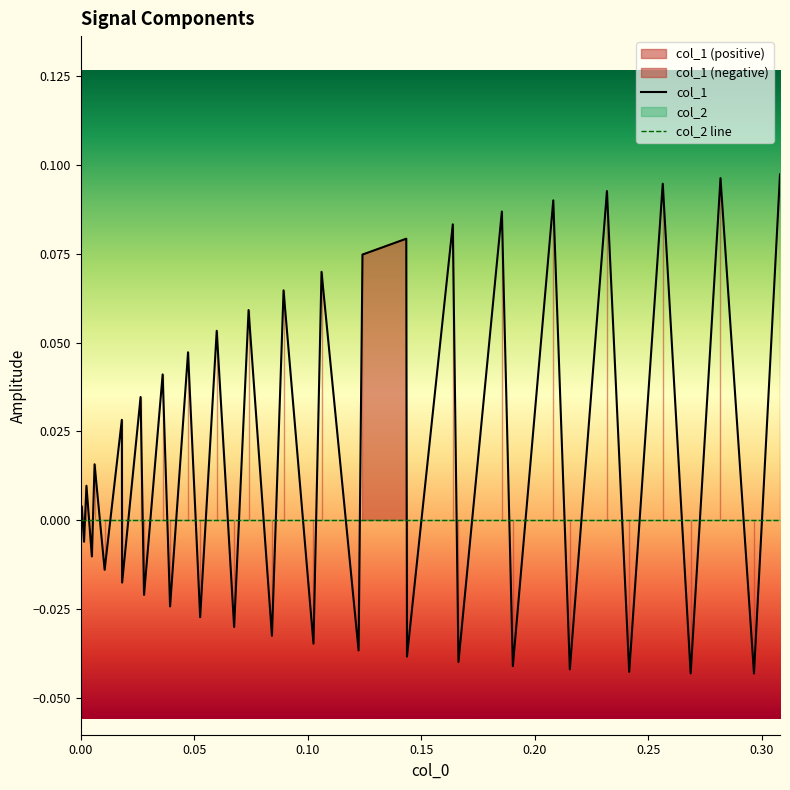

At how many categories does at least one series exceed 0?

20